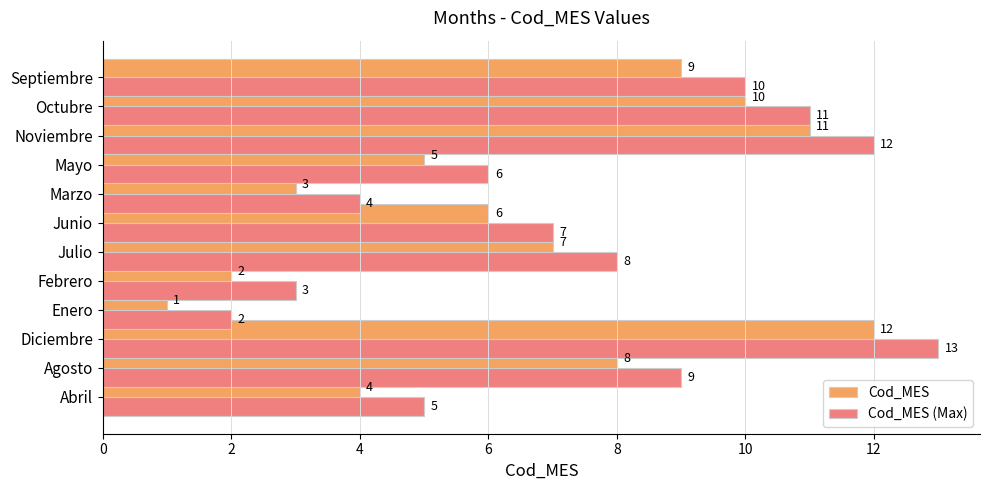

Is it true that Cod_MES (Max) equals 9 at Diciembre?

False